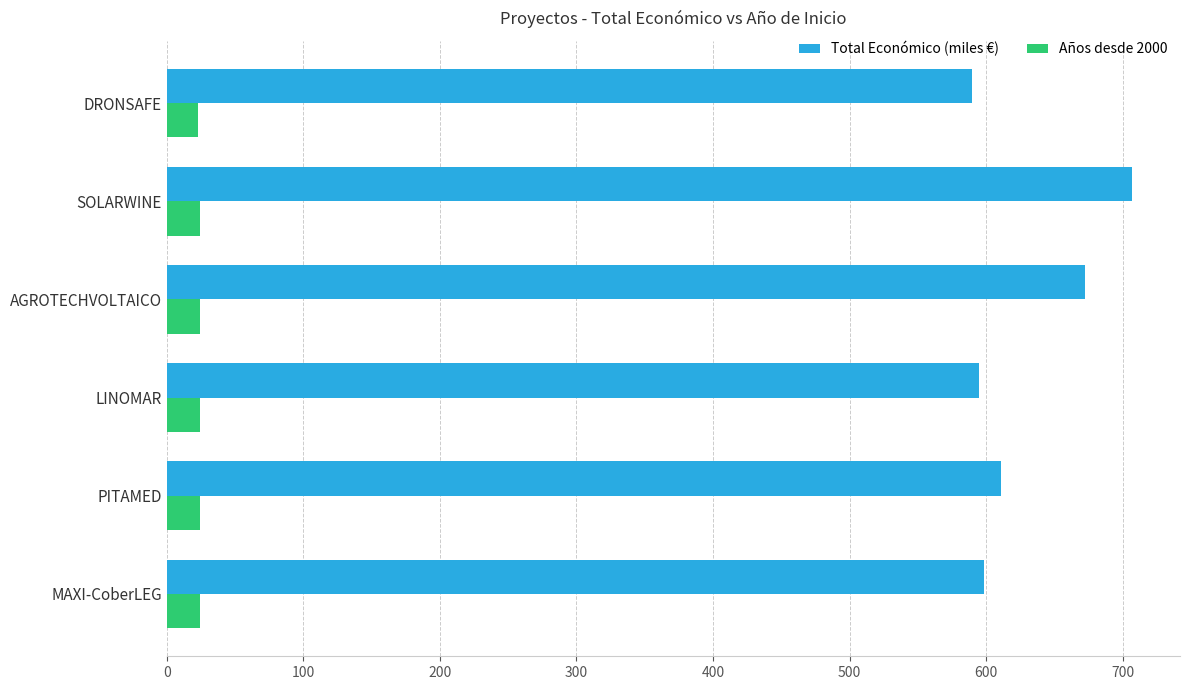

What is the sum of all Total Económico (miles €) values?

3773.8